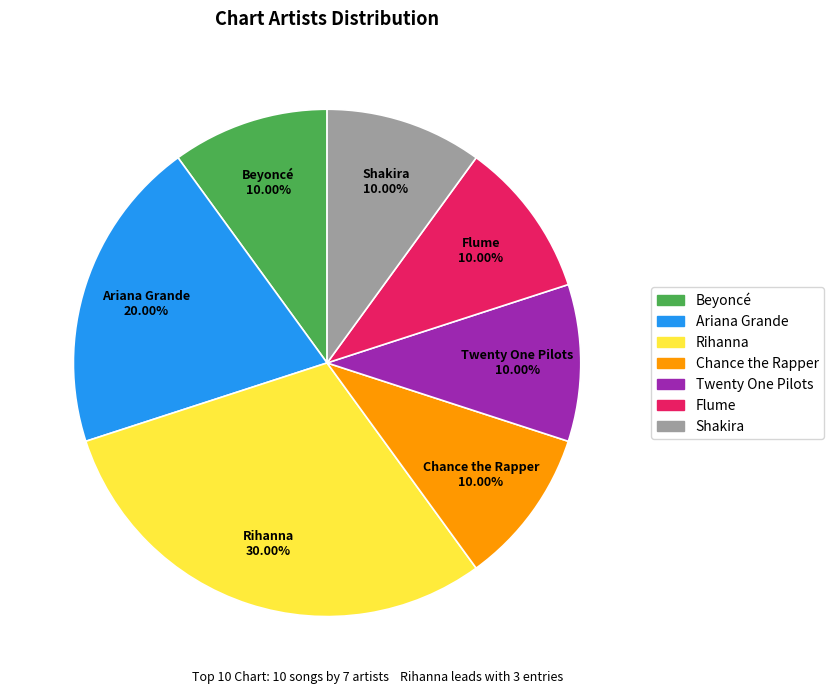

Count the number of slices in the pie.

7